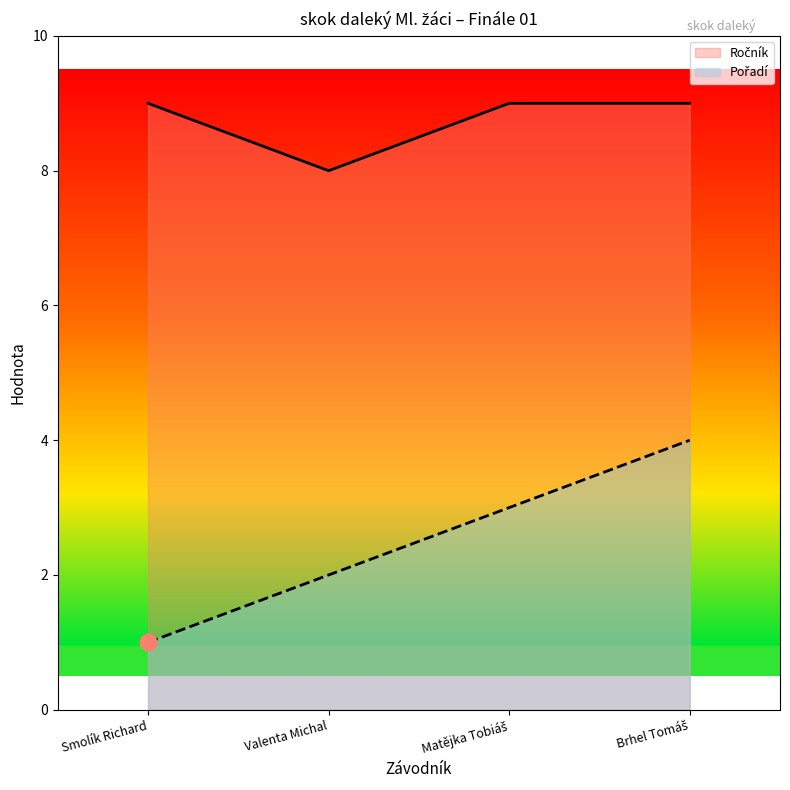

True or false: Ročník and Pořadí cross at least once.

False